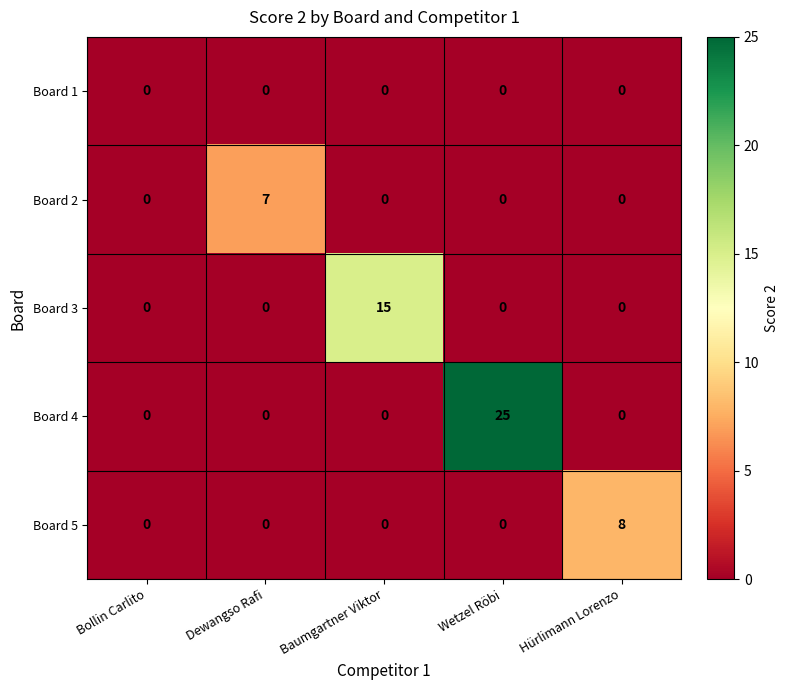

Is it true that Board 2 equals 3 at Bollin Carlito?

False